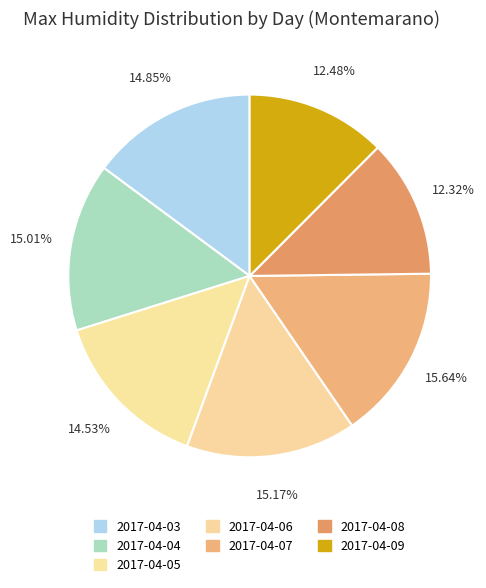

What is the total percentage of 2017-04-08 and 2017-04-07?

28.0%